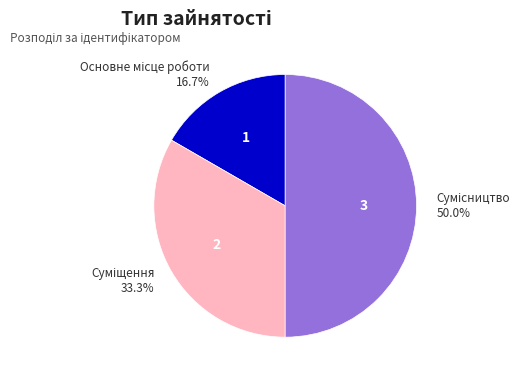

What percentage do Суміщення and Основне місце роботи together represent?

50.0%